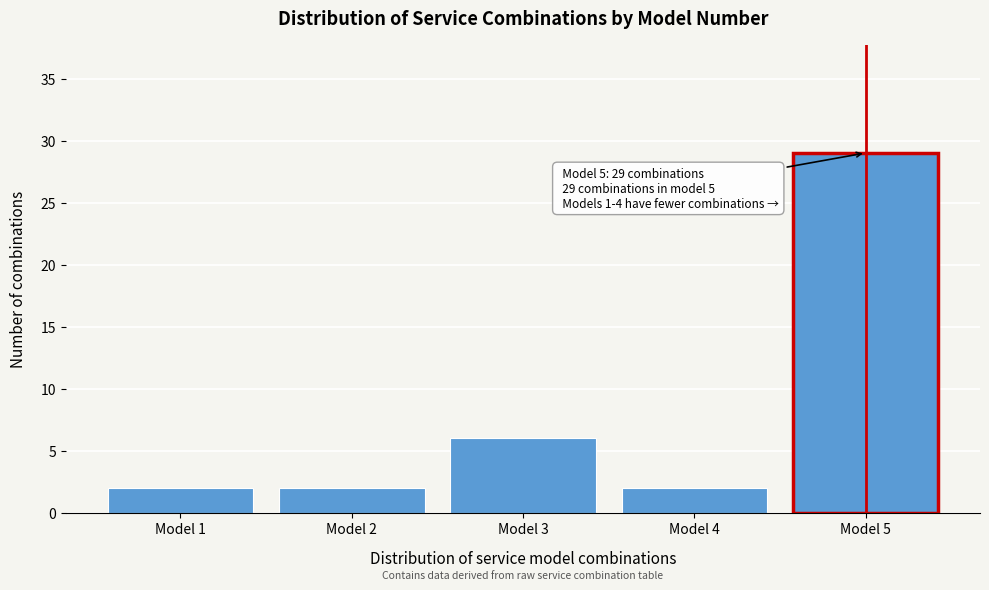

Reading left to right, transcribe all the data shown in this chart.

Model 1=2	Model 2=2	Model 3=6	Model 4=2	Model 5=29